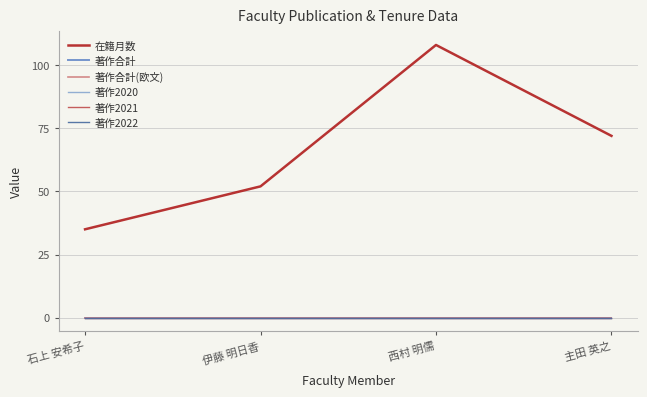

Does the chart have visible grid lines?

Yes